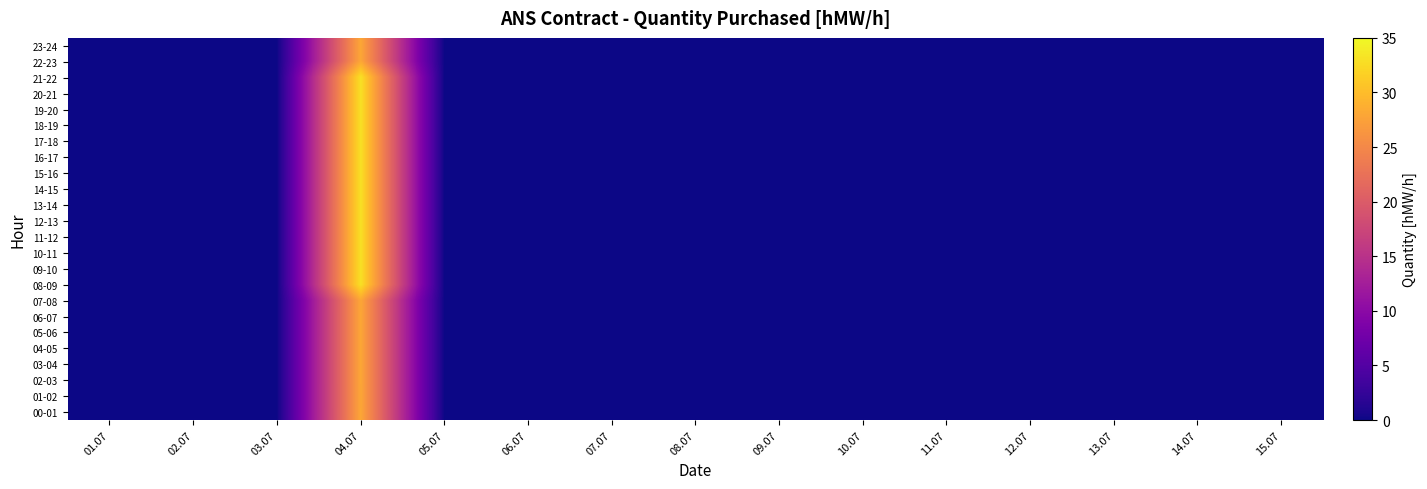

Reading left to right, extract all data points from this chart.

00-01: 01.07=0	02.07=0	03.07=0	04.07=28	05.07=0	06.07=0	07.07=0	08.07=0	09.07=0	10.07=0	11.07=0	12.07=0	13.07=0	14.07=0	15.07=0
01-02: 01.07=0	02.07=0	03.07=0	04.07=28	05.07=0	06.07=0	07.07=0	08.07=0	09.07=0	10.07=0	11.07=0	12.07=0	13.07=0	14.07=0	15.07=0
02-03: 01.07=0	02.07=0	03.07=0	04.07=28	05.07=0	06.07=0	07.07=0	08.07=0	09.07=0	10.07=0	11.07=0	12.07=0	13.07=0	14.07=0	15.07=0
03-04: 01.07=0	02.07=0	03.07=0	04.07=28	05.07=0	06.07=0	07.07=0	08.07=0	09.07=0	10.07=0	11.07=0	12.07=0	13.07=0	14.07=0	15.07=0
04-05: 01.07=0	02.07=0	03.07=0	04.07=28	05.07=0	06.07=0	07.07=0	08.07=0	09.07=0	10.07=0	11.07=0	12.07=0	13.07=0	14.07=0	15.07=0
05-06: 01.07=0	02.07=0	03.07=0	04.07=28	05.07=0	06.07=0	07.07=0	08.07=0	09.07=0	10.07=0	11.07=0	12.07=0	13.07=0	14.07=0	15.07=0
06-07: 01.07=0	02.07=0	03.07=0	04.07=28	05.07=0	06.07=0	07.07=0	08.07=0	09.07=0	10.07=0	11.07=0	12.07=0	13.07=0	14.07=0	15.07=0
07-08: 01.07=0	02.07=0	03.07=0	04.07=28	05.07=0	06.07=0	07.07=0	08.07=0	09.07=0	10.07=0	11.07=0	12.07=0	13.07=0	14.07=0	15.07=0
08-09: 01.07=0	02.07=0	03.07=0	04.07=33	05.07=0	06.07=0	07.07=0	08.07=0	09.07=0	10.07=0	11.07=0	12.07=0	13.07=0	14.07=0	15.07=0
09-10: 01.07=0	02.07=0	03.07=0	04.07=33	05.07=0	06.07=0	07.07=0	08.07=0	09.07=0	10.07=0	11.07=0	12.07=0	13.07=0	14.07=0	15.07=0
10-11: 01.07=0	02.07=0	03.07=0	04.07=33	05.07=0	06.07=0	07.07=0	08.07=0	09.07=0	10.07=0	11.07=0	12.07=0	13.07=0	14.07=0	15.07=0
11-12: 01.07=0	02.07=0	03.07=0	04.07=33	05.07=0	06.07=0	07.07=0	08.07=0	09.07=0	10.07=0	11.07=0	12.07=0	13.07=0	14.07=0	15.07=0
12-13: 01.07=0	02.07=0	03.07=0	04.07=33	05.07=0	06.07=0	07.07=0	08.07=0	09.07=0	10.07=0	11.07=0	12.07=0	13.07=0	14.07=0	15.07=0
13-14: 01.07=0	02.07=0	03.07=0	04.07=33	05.07=0	06.07=0	07.07=0	08.07=0	09.07=0	10.07=0	11.07=0	12.07=0	13.07=0	14.07=0	15.07=0
14-15: 01.07=0	02.07=0	03.07=0	04.07=33	05.07=0	06.07=0	07.07=0	08.07=0	09.07=0	10.07=0	11.07=0	12.07=0	13.07=0	14.07=0	15.07=0
15-16: 01.07=0	02.07=0	03.07=0	04.07=33	05.07=0	06.07=0	07.07=0	08.07=0	09.07=0	10.07=0	11.07=0	12.07=0	13.07=0	14.07=0	15.07=0
16-17: 01.07=0	02.07=0	03.07=0	04.07=33	05.07=0	06.07=0	07.07=0	08.07=0	09.07=0	10.07=0	11.07=0	12.07=0	13.07=0	14.07=0	15.07=0
17-18: 01.07=0	02.07=0	03.07=0	04.07=33	05.07=0	06.07=0	07.07=0	08.07=0	09.07=0	10.07=0	11.07=0	12.07=0	13.07=0	14.07=0	15.07=0
18-19: 01.07=0	02.07=0	03.07=0	04.07=33	05.07=0	06.07=0	07.07=0	08.07=0	09.07=0	10.07=0	11.07=0	12.07=0	13.07=0	14.07=0	15.07=0
19-20: 01.07=0	02.07=0	03.07=0	04.07=33	05.07=0	06.07=0	07.07=0	08.07=0	09.07=0	10.07=0	11.07=0	12.07=0	13.07=0	14.07=0	15.07=0
20-21: 01.07=0	02.07=0	03.07=0	04.07=33	05.07=0	06.07=0	07.07=0	08.07=0	09.07=0	10.07=0	11.07=0	12.07=0	13.07=0	14.07=0	15.07=0
21-22: 01.07=0	02.07=0	03.07=0	04.07=33	05.07=0	06.07=0	07.07=0	08.07=0	09.07=0	10.07=0	11.07=0	12.07=0	13.07=0	14.07=0	15.07=0
22-23: 01.07=0	02.07=0	03.07=0	04.07=28	05.07=0	06.07=0	07.07=0	08.07=0	09.07=0	10.07=0	11.07=0	12.07=0	13.07=0	14.07=0	15.07=0
23-24: 01.07=0	02.07=0	03.07=0	04.07=28	05.07=0	06.07=0	07.07=0	08.07=0	09.07=0	10.07=0	11.07=0	12.07=0	13.07=0	14.07=0	15.07=0